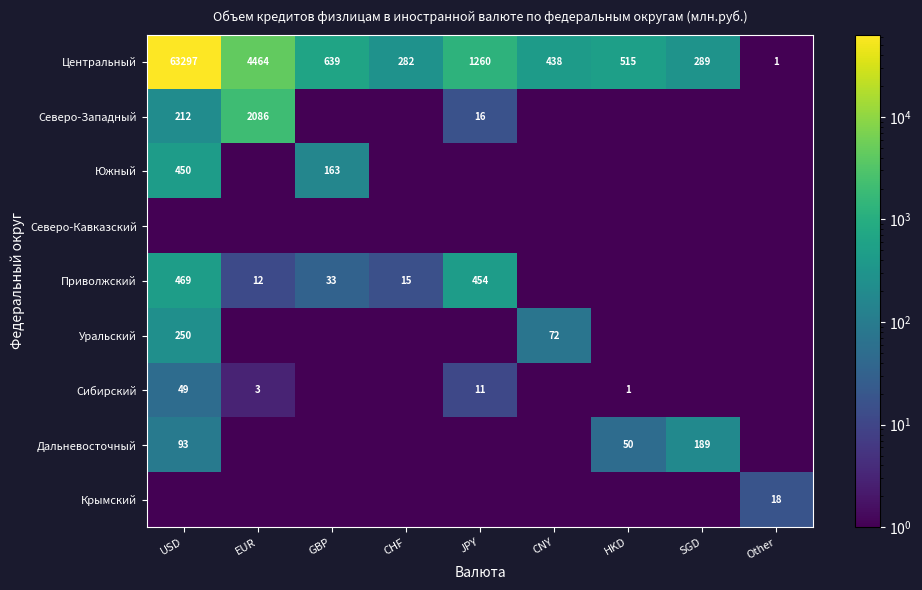

Between HKD and JPY, which is larger?

JPY